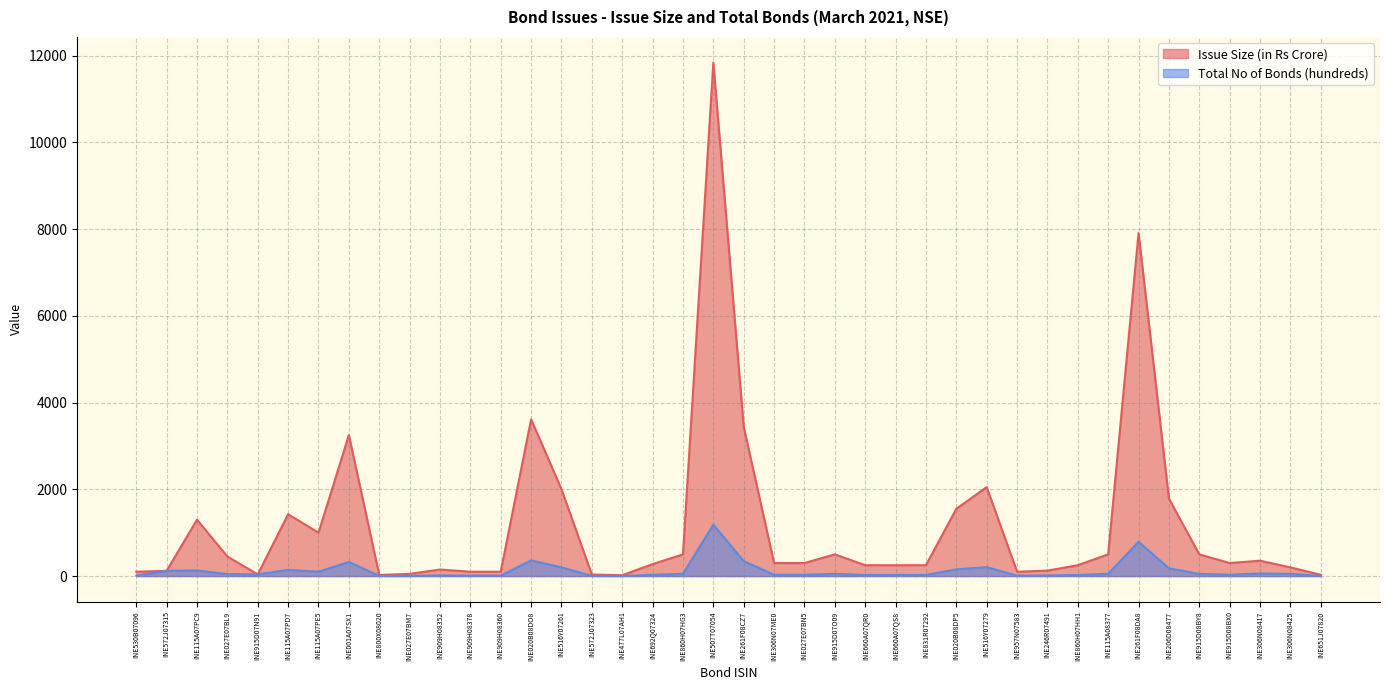

Is it true that Total No of Bonds (hundreds) equals 16.8 at INE246R07491?

False